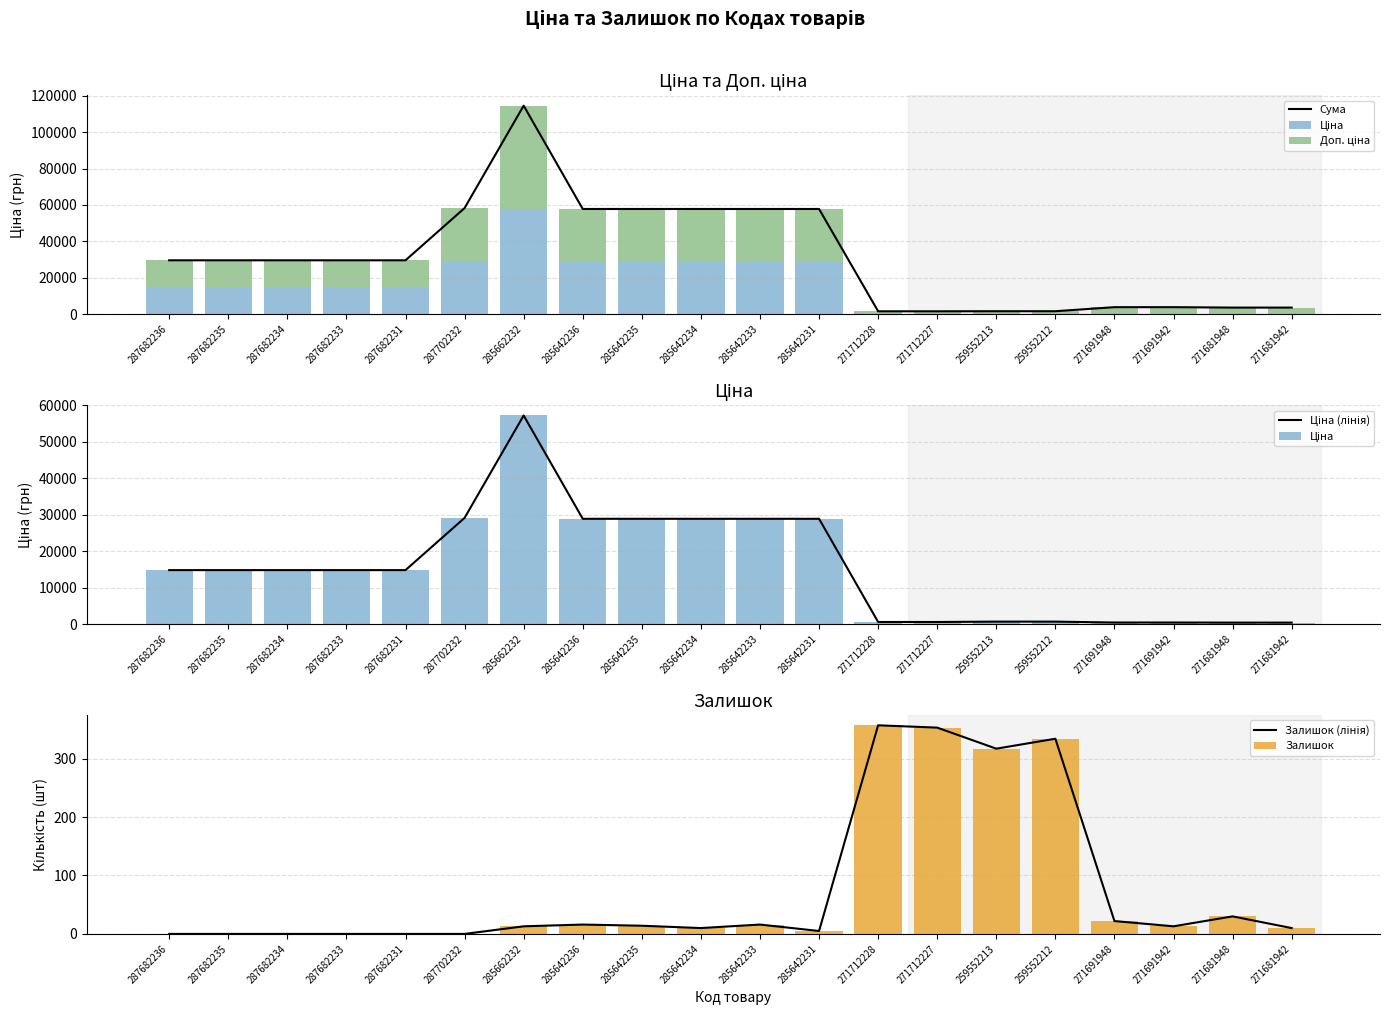

What is the maximum value for Залишок?

357